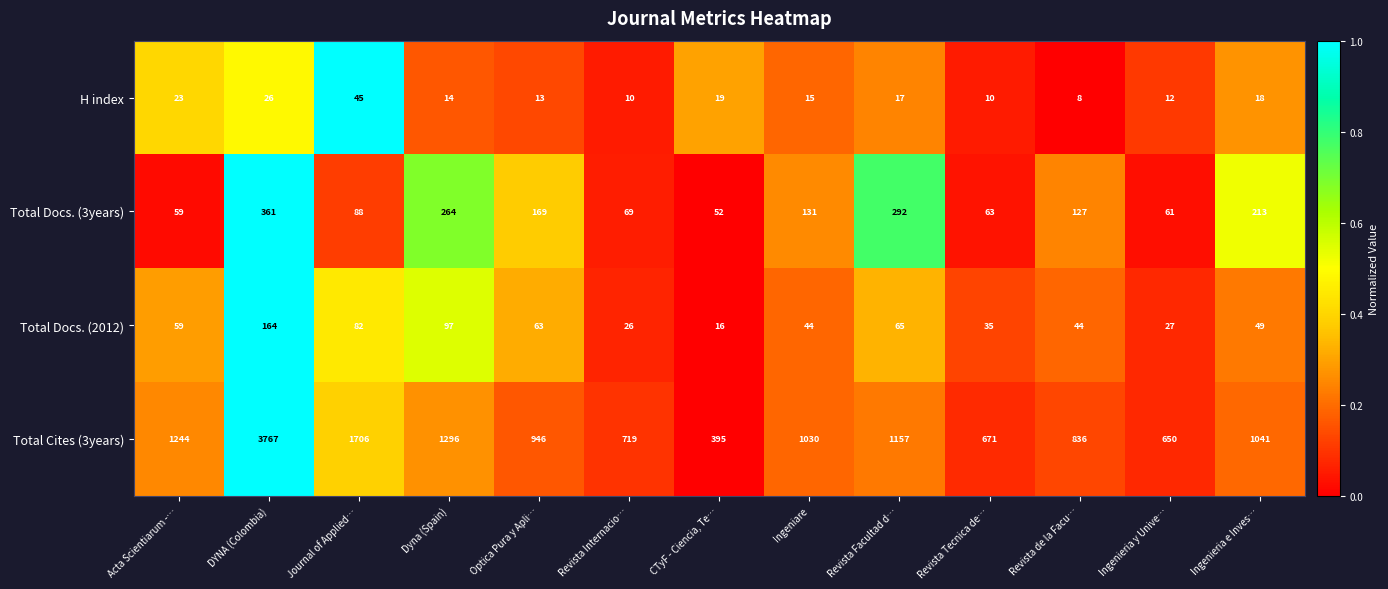

Rank the series by their maximum value, from highest to lowest.

Total Cites (3years), Total Docs. (3years), Total Docs. (2012), H index